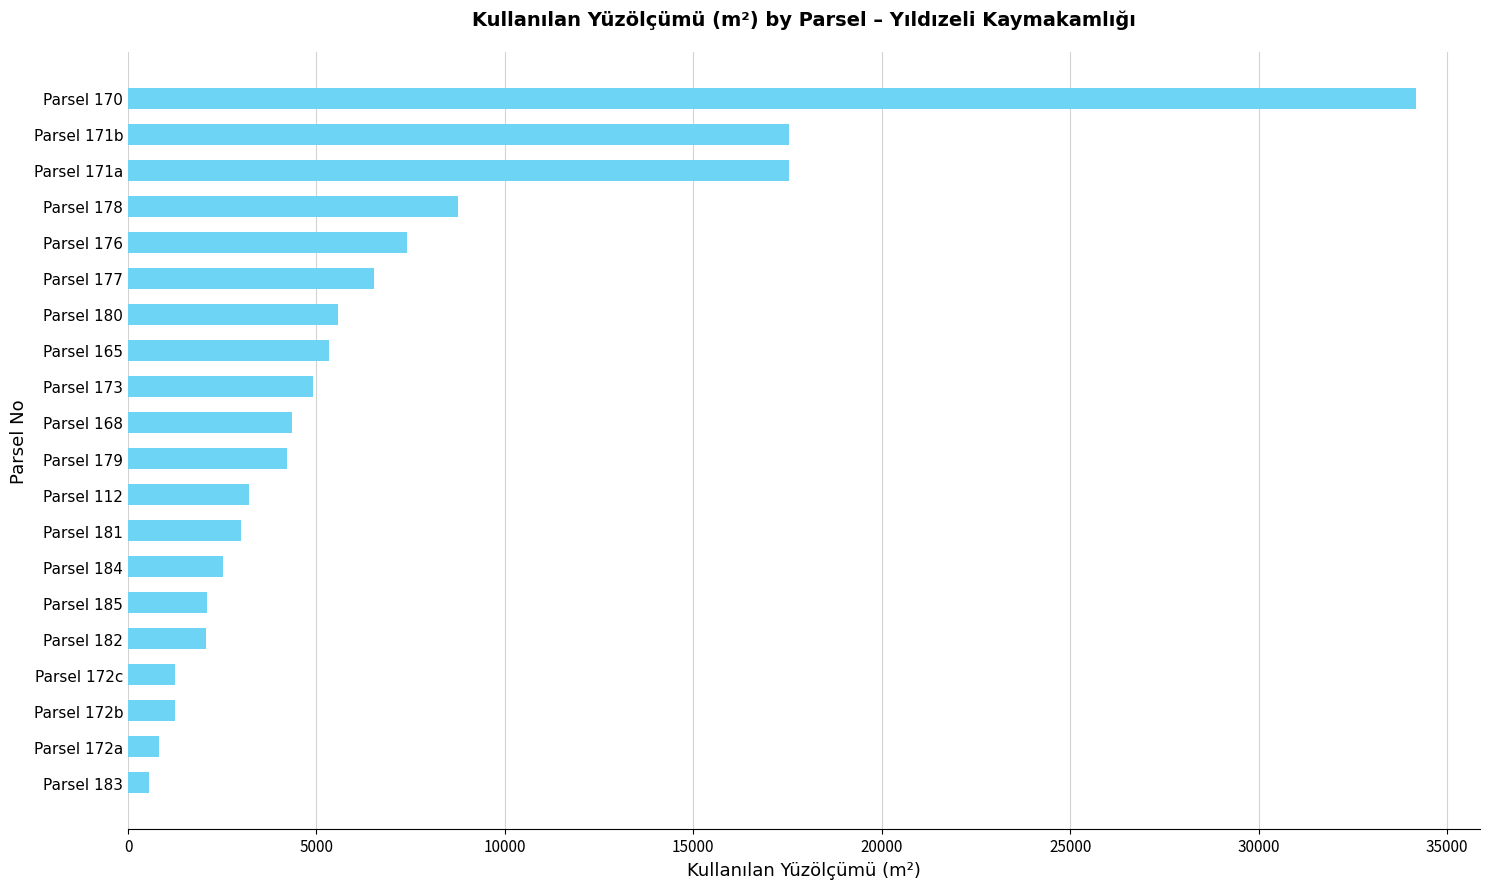

Approximately how many times larger is the value at Parsel 168 compared to Parsel 172b?

3.5